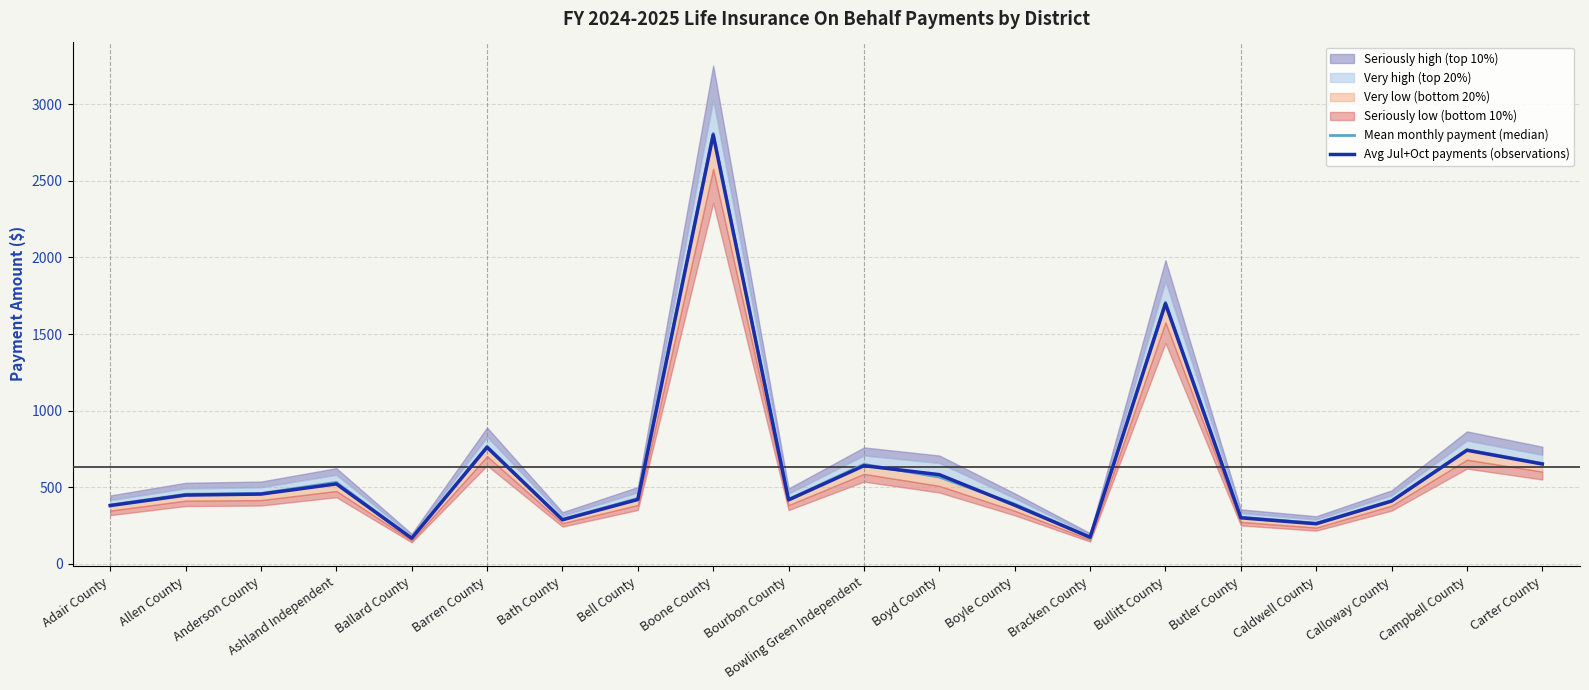

Between Boyle County and Campbell County, which series saw the biggest shift?

Avg Jul+Oct payments (observations)